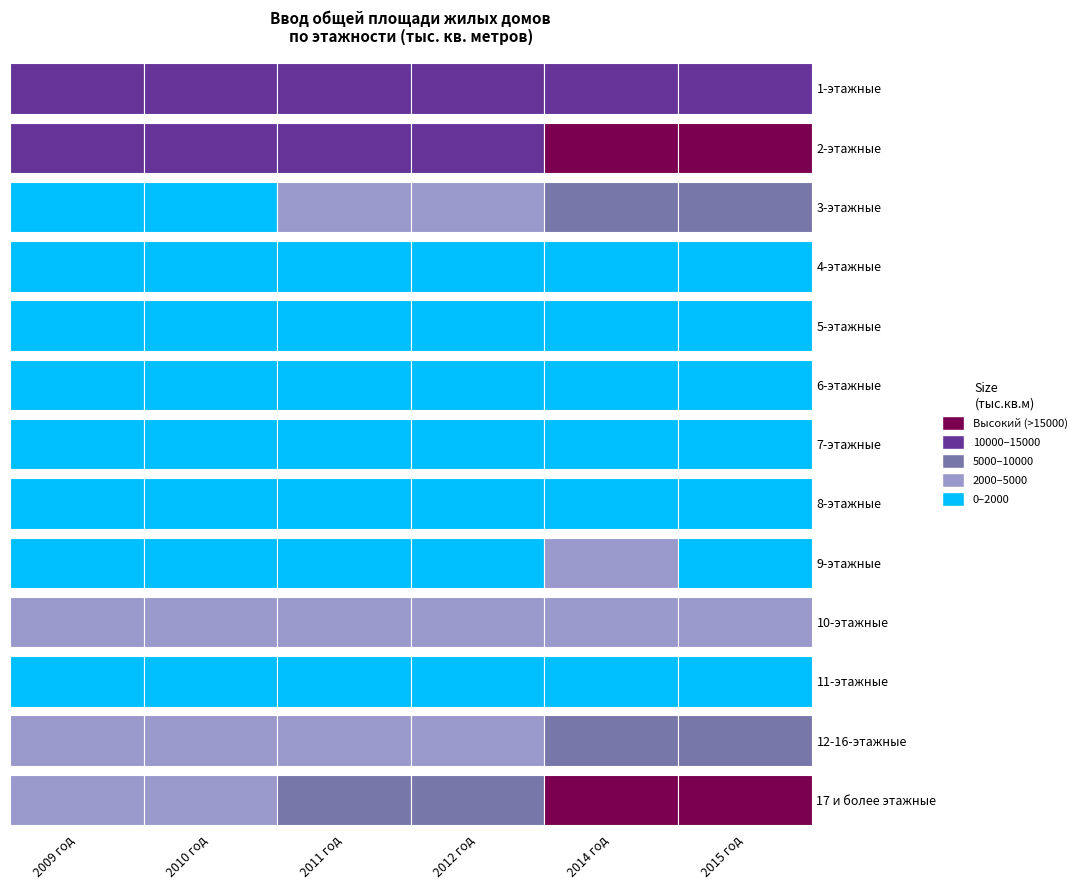

At which label is 2014 год closest to 9031?

3-этажные